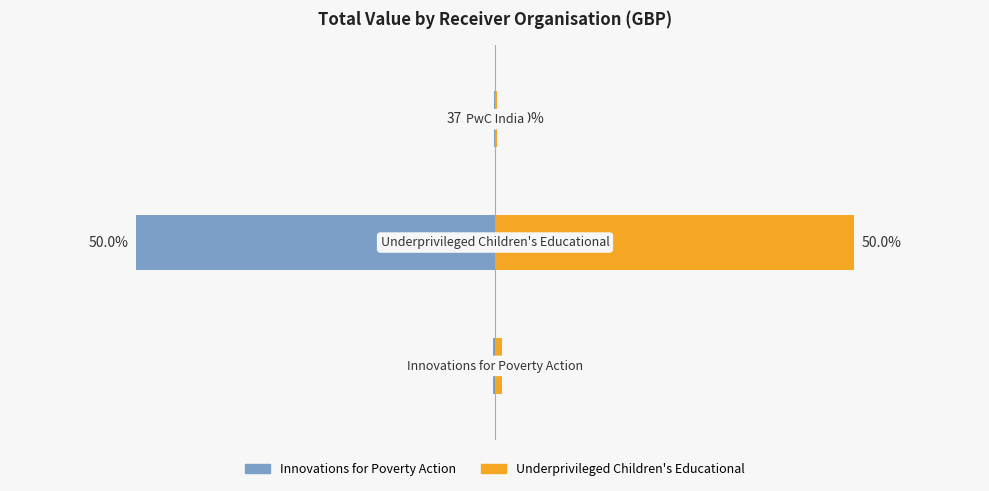

What is the difference between the highest and lowest values at 1?

8281550.0